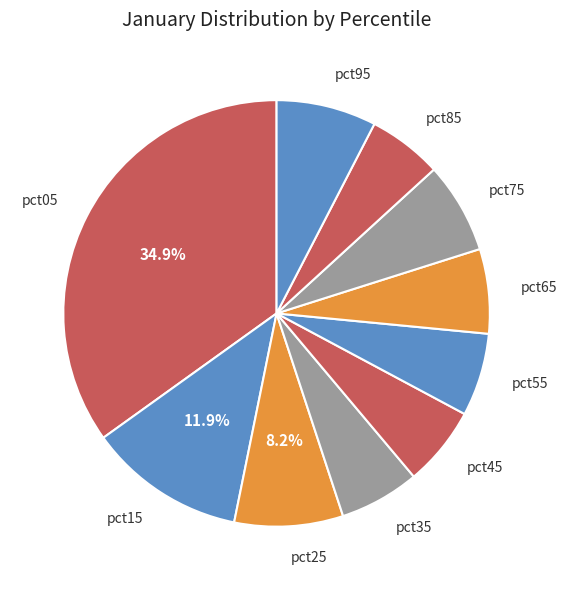

Which category has the biggest portion of the pie?

pct05